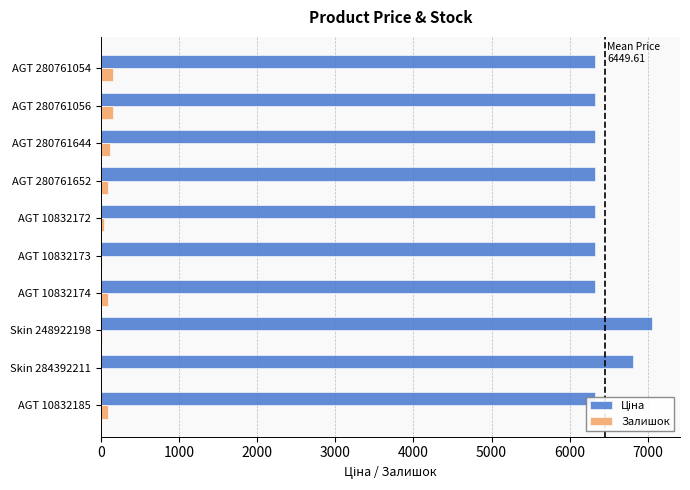

What is the sum of all Ціна values?

64496.1